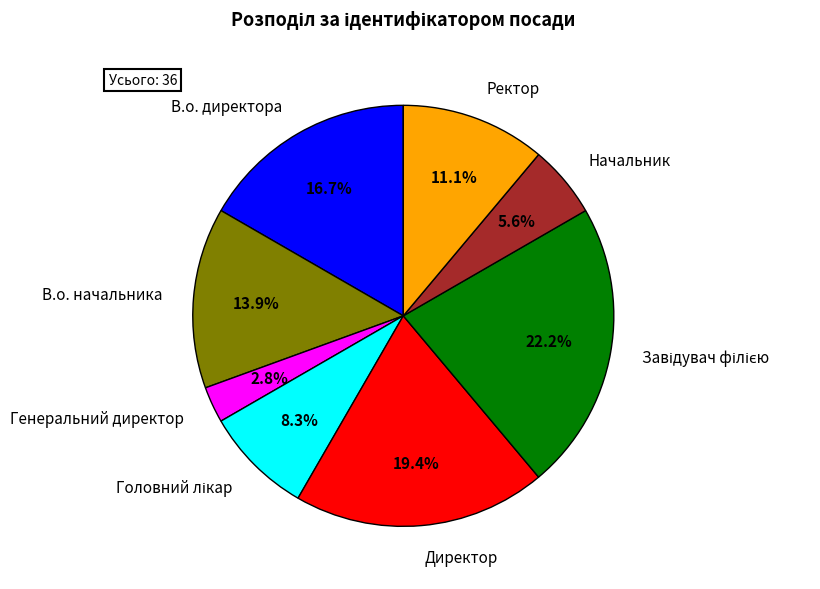

Between В.о. начальника and Ректор, which is larger?

В.о. начальника